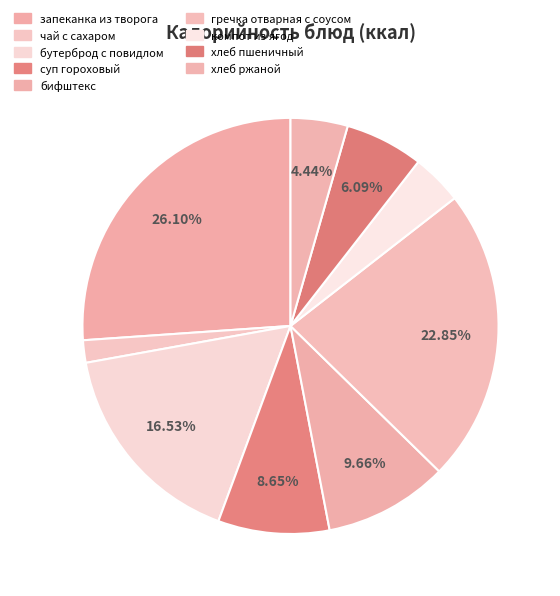

What is the change in value from бутерброд с повидлом to суп гороховый?

-121.3